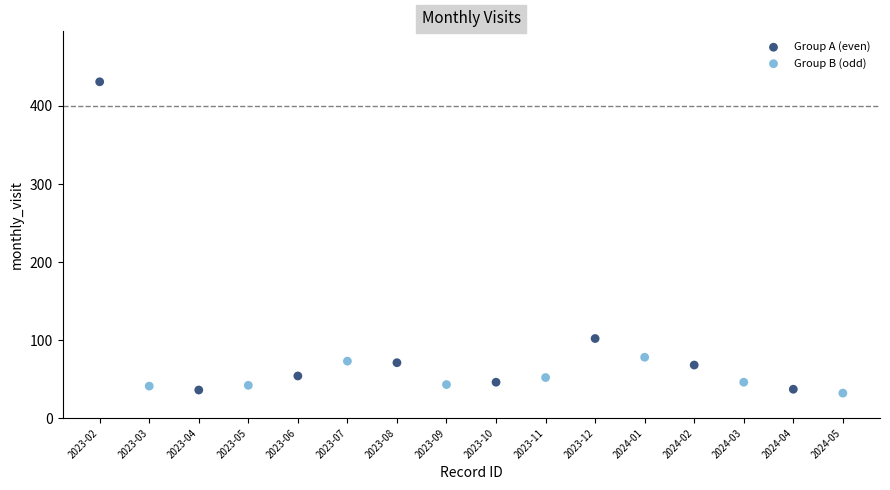

Which series reaches the maximum Y coordinate?

Group A (even)